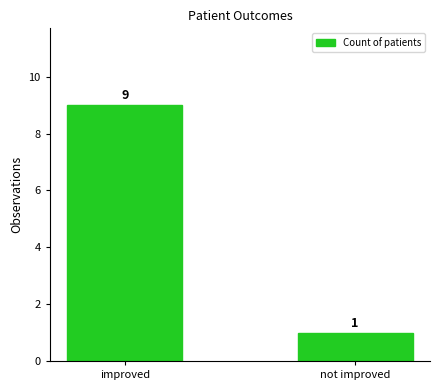

What is the value of the 2nd bar from the left?

1